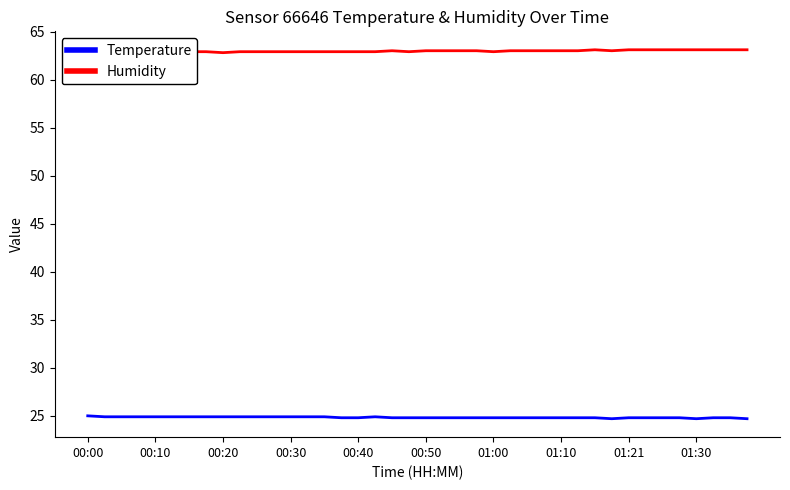

What is the lowest value of the Temperature series?

24.7